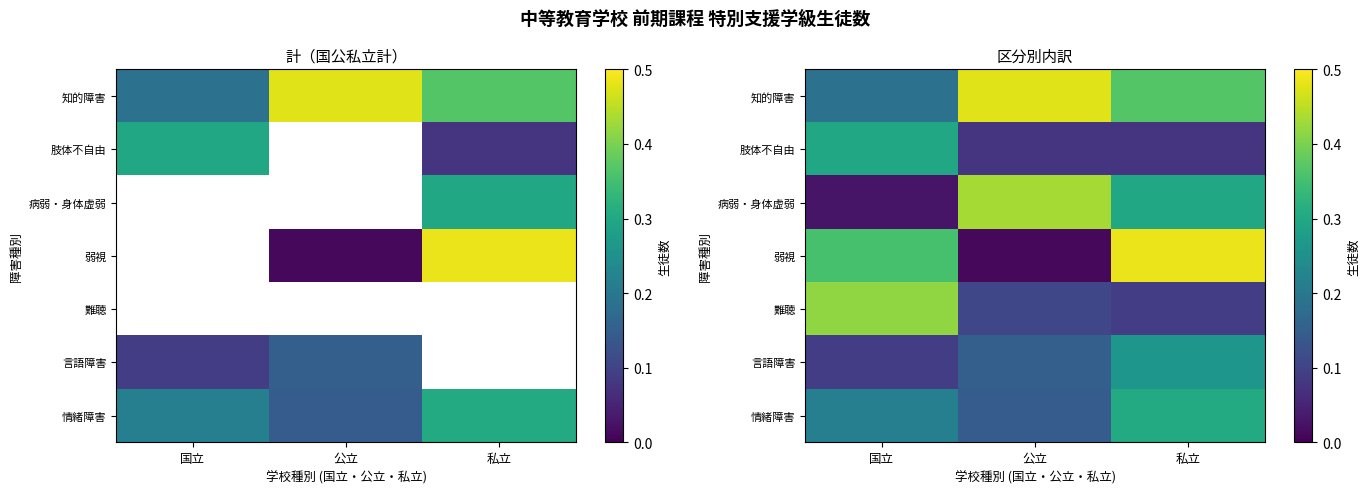

Where is 肢体不自由 nearest to the value 0?

私立